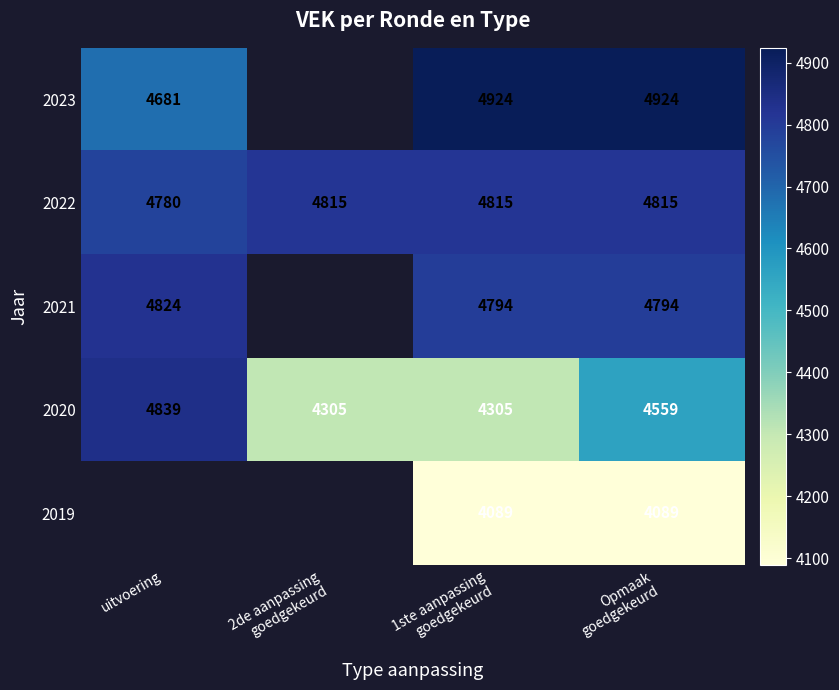

What is the approximate value of 2022 at uitvoering, to the nearest 10?

4780